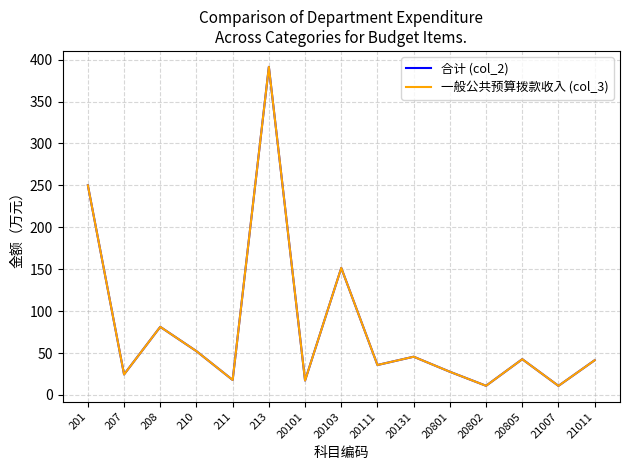

Reading left to right, transcribe all the data shown in this chart.

合计 (col_2): 250.1	24.5	81.2	52.2	17.9	391.4	17.2	151.6	35.7	45.6	27.6	10.9	42.6	10.8	41.4
一般公共预算拨款收入 (col_3): 250.1	24.5	81.2	52.2	17.9	391.4	17.2	151.6	35.7	45.6	27.6	10.9	42.6	10.8	41.4